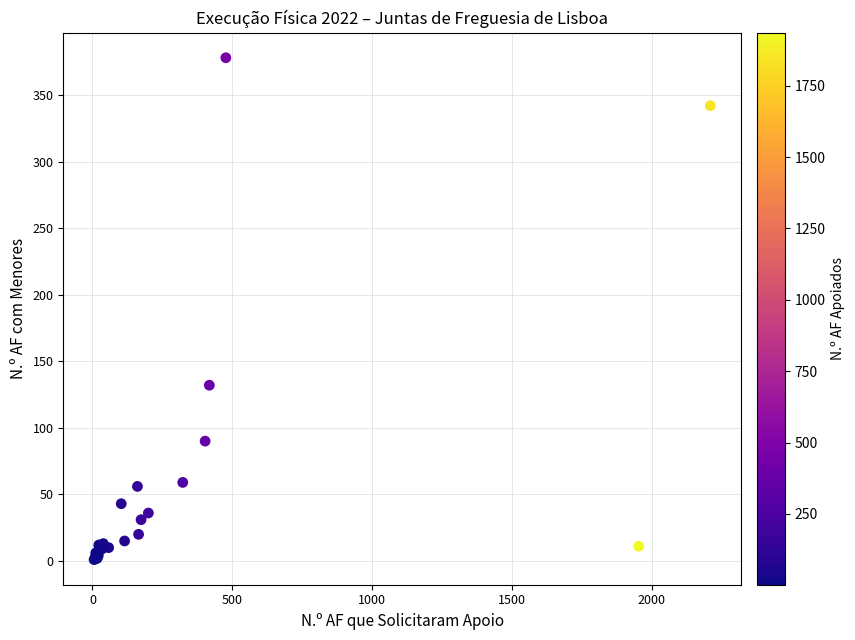

What Y value in the scatter plot is closest to 189?

132